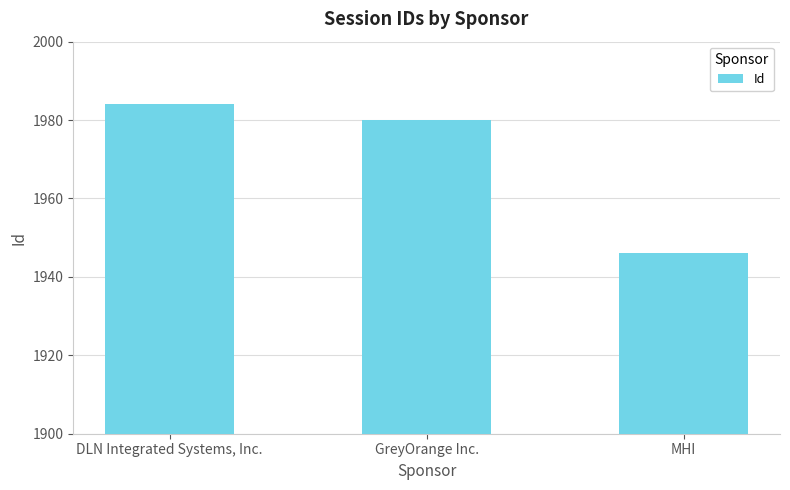

What is the change in value from DLN Integrated Systems, Inc. to MHI?

-38